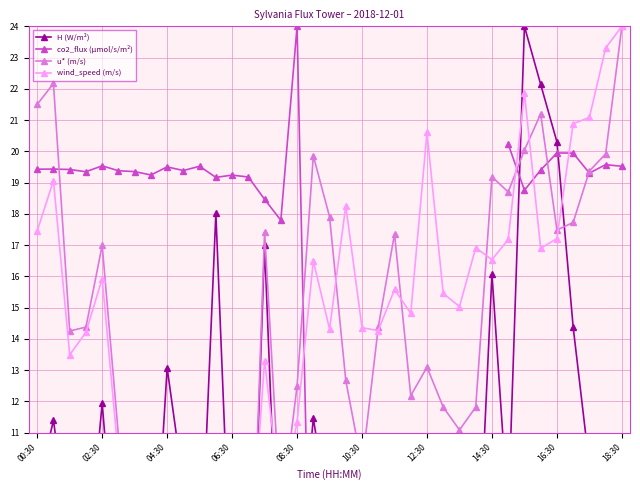

True or false: H (W/m²) and u* (m/s) intersect in this chart.

True